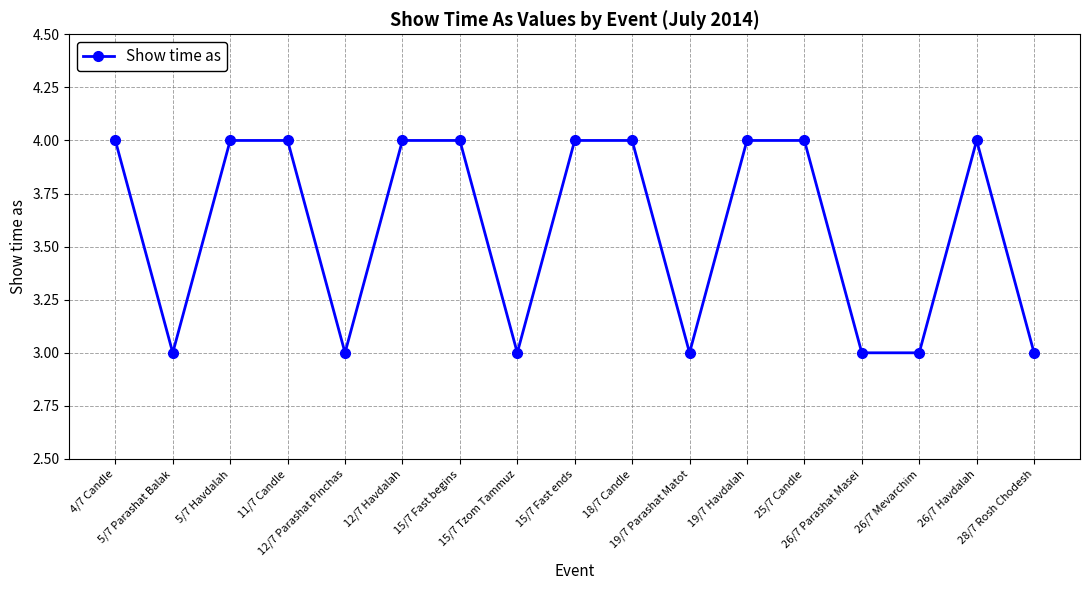

What is the minimum value shown in the chart?

3